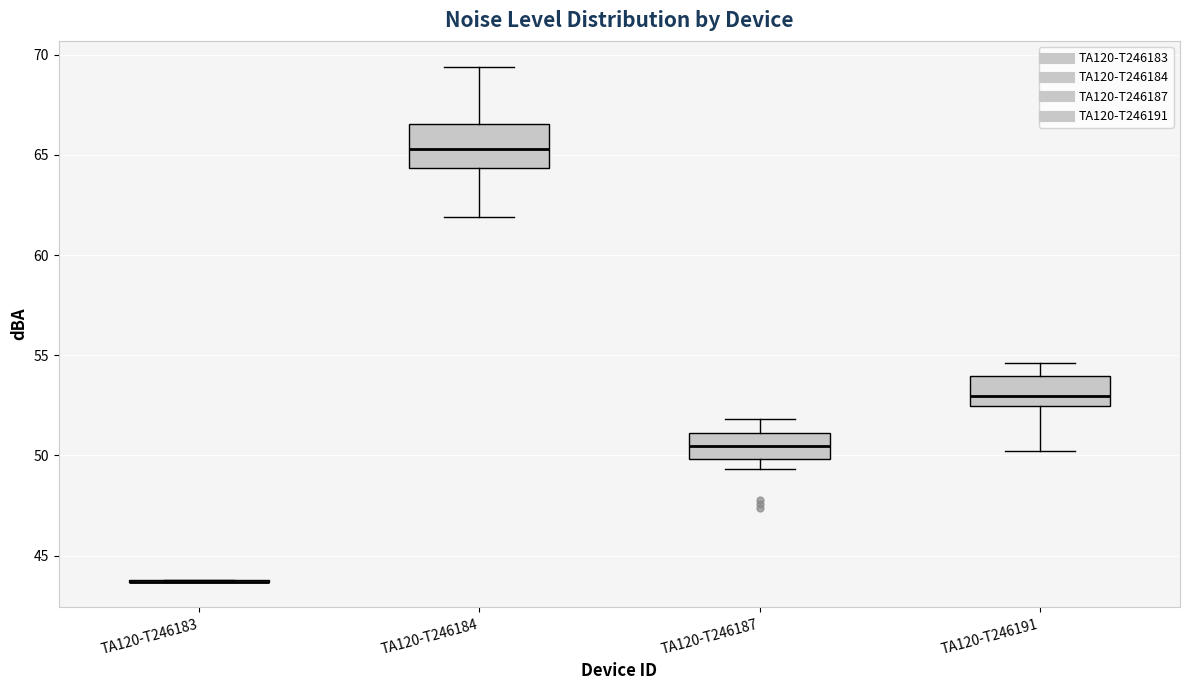

Reading left to right, transcribe this box plot: for each box, give where its median line is, the range the box spans, and where its two whiskers end, as read against the y-axis. The values are not printed on the chart, so give them approximately, as read against the axis.

TA120-T246183: box collapsed to a line at 43.5, whiskers 43.5 to 44.0
TA120-T246184: median 65.5, box 64.5 to 66.5, whiskers 62.0 to 69.5
TA120-T246187: median 50.5, box 50.0 to 51.0, whiskers 49.5 to 52.0
TA120-T246191: median 53.0, box 52.5 to 54.0, whiskers 50.0 to 54.5